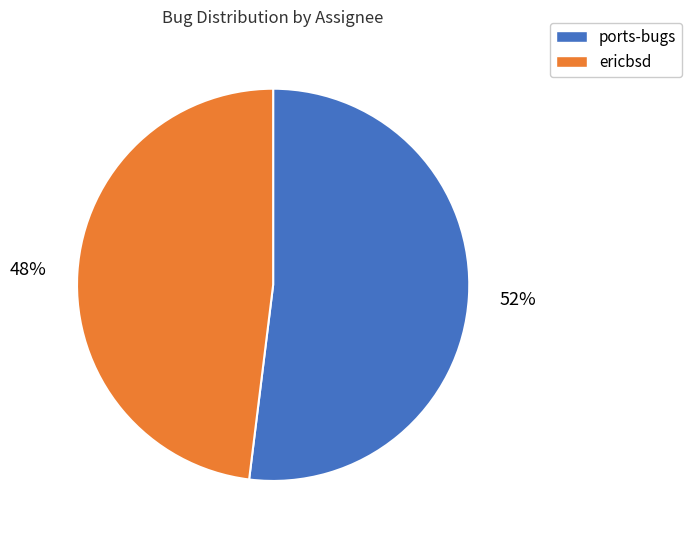

How many segments does this pie chart have?

2